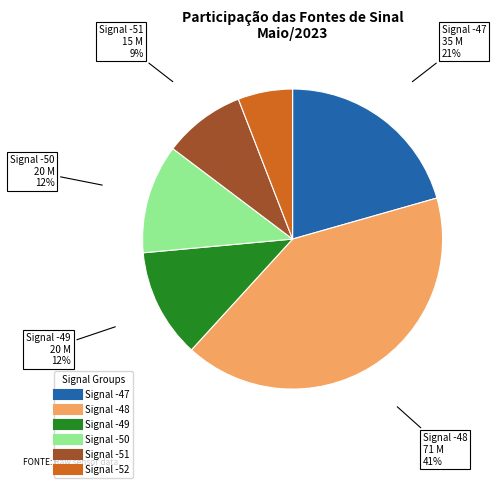

Does any single category account for the majority?

No